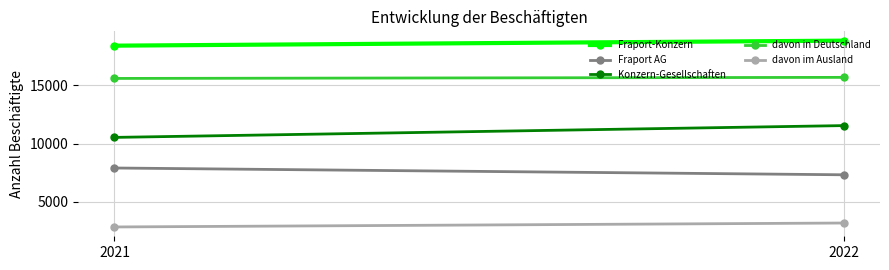

Reading left to right, transcribe all the data shown in this chart.

Fraport-Konzern: 18419	18850
Fraport AG: 7893	7309
Konzern-Gesellschaften: 10526	11541
davon in Deutschland: 15599	15691
davon im Ausland: 2820	3159